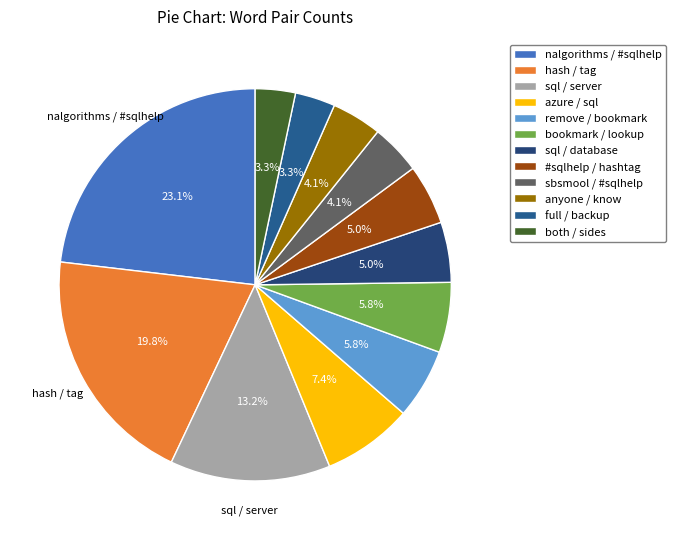

What percentage do both / sides and hash / tag together represent?

23.1%